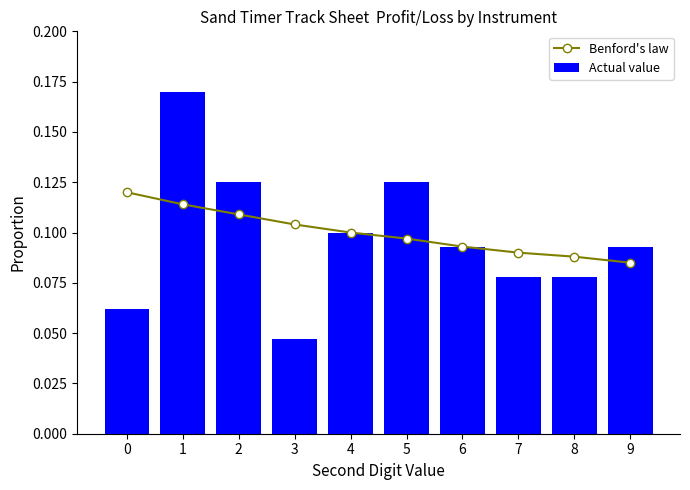

Count the Actual value values in the range 0 to 1.

10